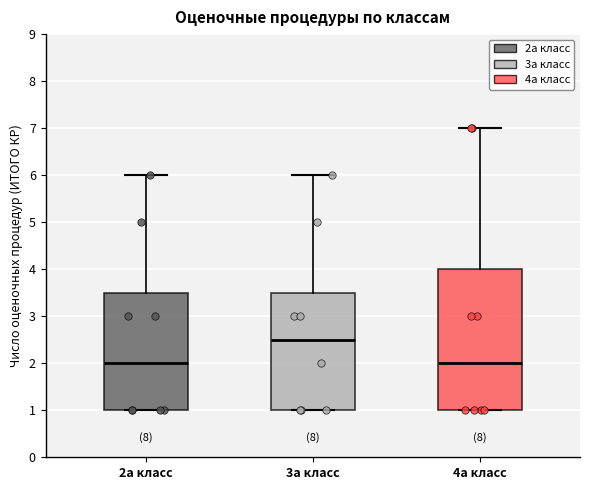

Reading left to right, transcribe this box plot: for each box, give where its median line is, the range the box spans, and where its two whiskers end, as read against the y-axis. The values are not printed on the chart, so give them approximately, as read against the axis.

2а класс: median 2.0, box 1.0 to 3.5, whiskers 1.0 to 6.0
3а класс: median 2.5, box 1.0 to 3.5, whiskers 1.0 to 6.0
4а класс: median 2.0, box 1.0 to 4.0, whiskers 1.0 to 7.0